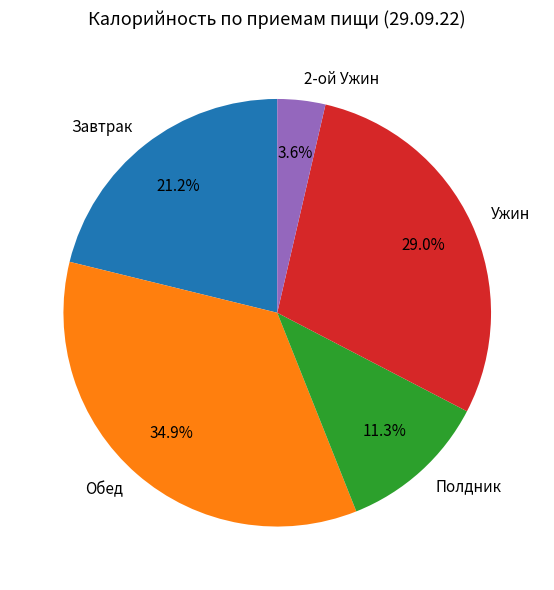

Which slice is the largest?

Обед